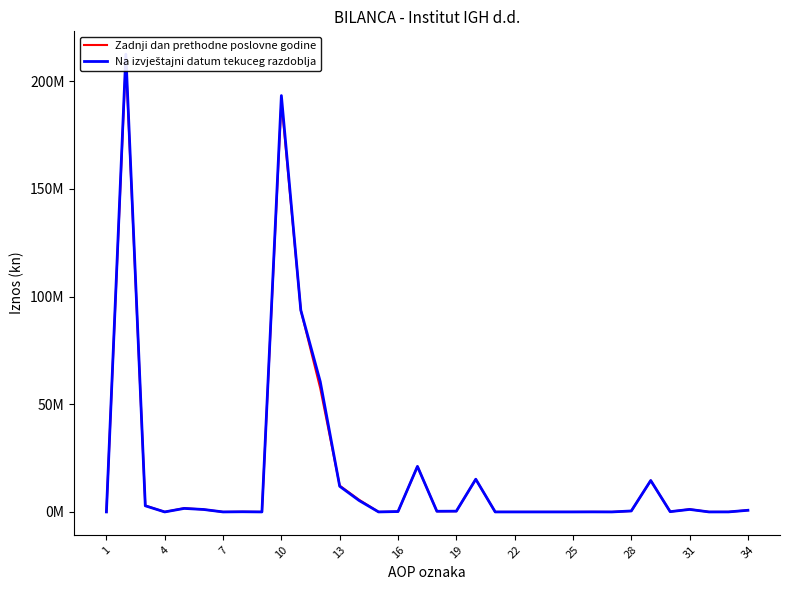

True or false: Zadnji dan prethodne poslovne godine has a value of 201184 at 16.

False